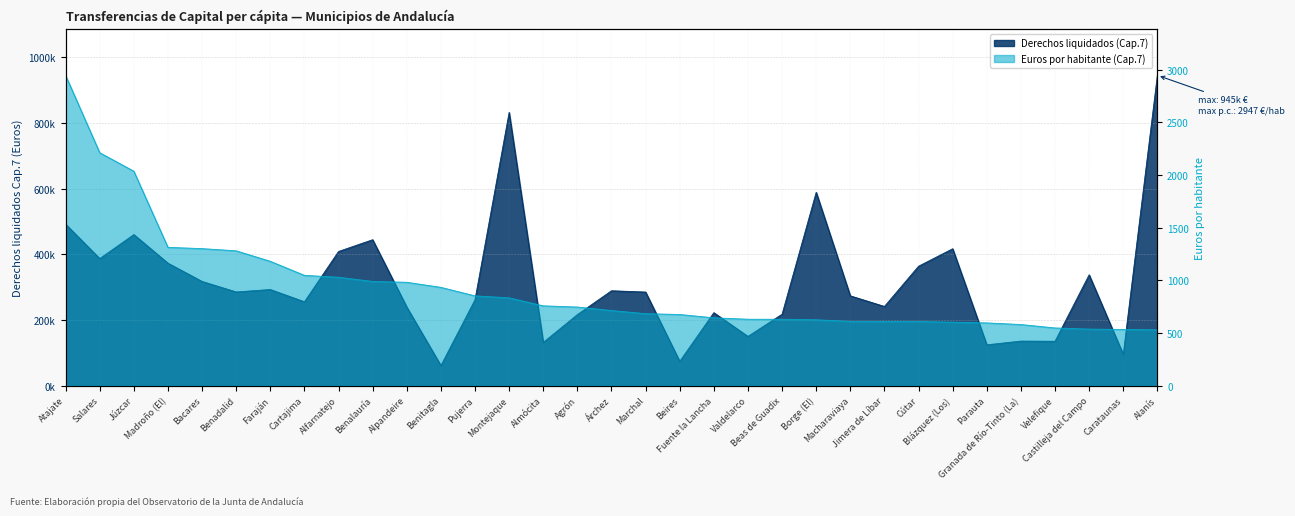

How many interior local peaks does the Derechos liquidados (Cap.7) series have?

10